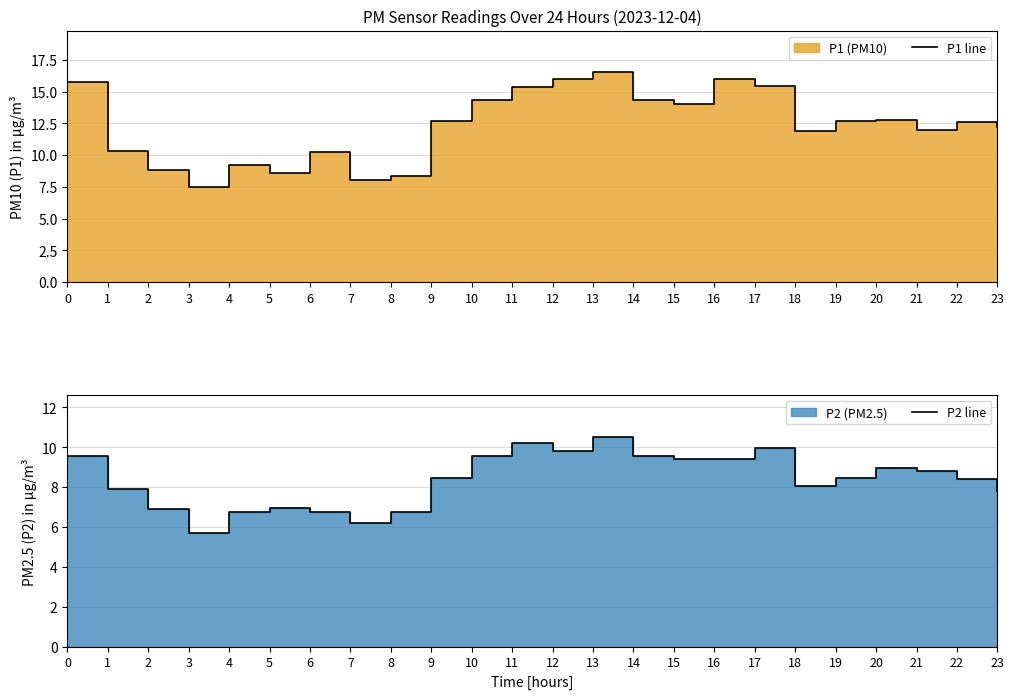

What is the value of the P2 line point at the 24th from the left?

7.8